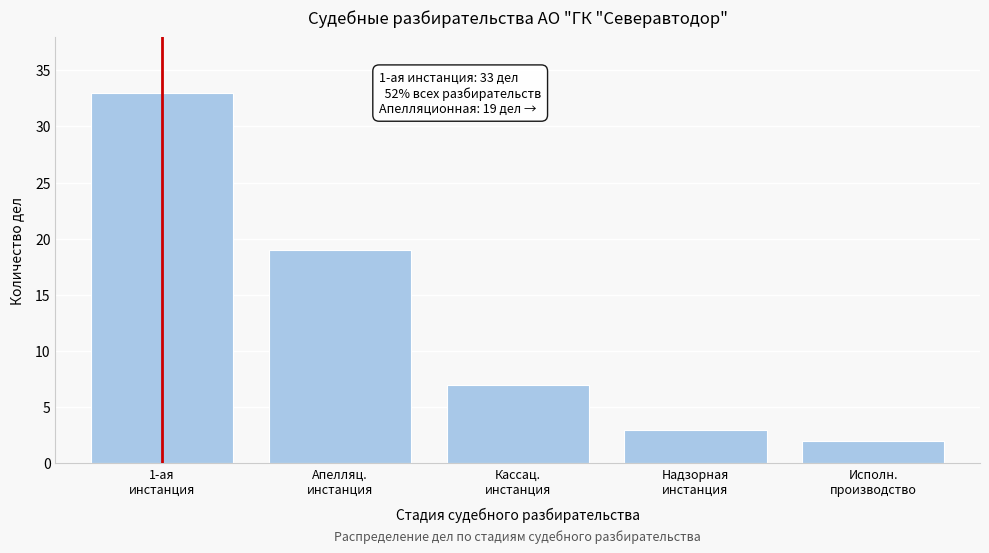

Reading right to left, transcribe all the data shown in this chart.

2	3	7	19	33